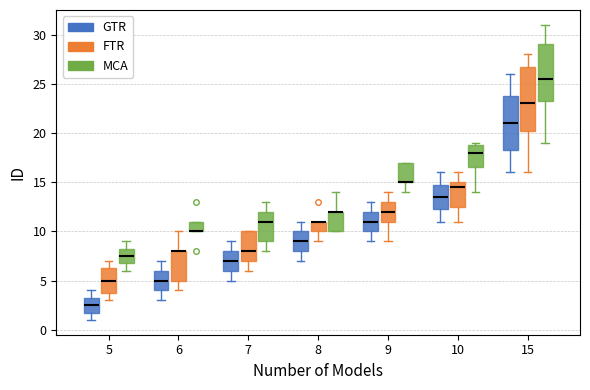

Reading left to right, transcribe this box plot: for each box, give where its median line is, the range the box spans, and where its two whiskers end, as read against the y-axis. The values are not printed on the chart, so give them approximately, as read against the axis.

5 (GTR): median 2.5, box 2.0 to 3.5, whiskers 1.0 to 4.0
5 (FTR): median 5.0, box 4.0 to 6.5, whiskers 3.0 to 7.0
5 (MCA): median 7.5, box 7.0 to 8.5, whiskers 6.0 to 9.0
6 (GTR): median 5.0, box 4.0 to 6.0, whiskers 3.0 to 7.0
6 (FTR): median 8.0 (drawn on the box's upper edge), box 5.0 to 8.0, whiskers 4.0 to 10.0
6 (MCA): median 10.0 (drawn on the box's lower edge), box 10.0 to 11.0, whiskers 10.0 to 11.0
7 (GTR): median 7.0, box 6.0 to 8.0, whiskers 5.0 to 9.0
7 (FTR): median 8.0, box 7.0 to 10.0, whiskers 6.0 to 10.0
7 (MCA): median 11.0, box 9.0 to 12.0, whiskers 8.0 to 13.0
8 (GTR): median 9.0, box 8.0 to 10.0, whiskers 7.0 to 11.0
8 (FTR): median 11.0 (drawn on the box's upper edge), box 10.0 to 11.0, whiskers 9.0 to 11.0
8 (MCA): median 12.0 (drawn on the box's upper edge), box 10.0 to 12.0, whiskers 10.0 to 14.0
9 (GTR): median 11.0, box 10.0 to 12.0, whiskers 9.0 to 13.0
9 (FTR): median 12.0, box 11.0 to 13.0, whiskers 9.0 to 14.0
9 (MCA): median 15.0 (drawn on the box's lower edge), box 15.0 to 17.0, whiskers 14.0 to 17.0
10 (GTR): median 13.5, box 12.5 to 15.0, whiskers 11.0 to 16.0
10 (FTR): median 14.5, box 12.5 to 15.0, whiskers 11.0 to 16.0
10 (MCA): median 18.0, box 16.5 to 19.0, whiskers 14.0 to 19.0 (just above the box's upper edge)
15 (GTR): median 21.0, box 18.5 to 24.0, whiskers 16.0 to 26.0
15 (FTR): median 23.0, box 20.5 to 27.0, whiskers 16.0 to 28.0
15 (MCA): median 25.5, box 23.5 to 29.0, whiskers 19.0 to 31.0